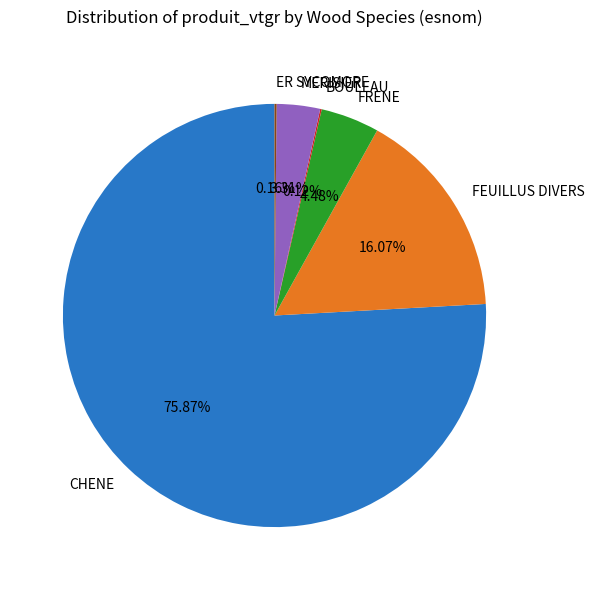

Is there any slice that represents more than half of the pie?

Yes